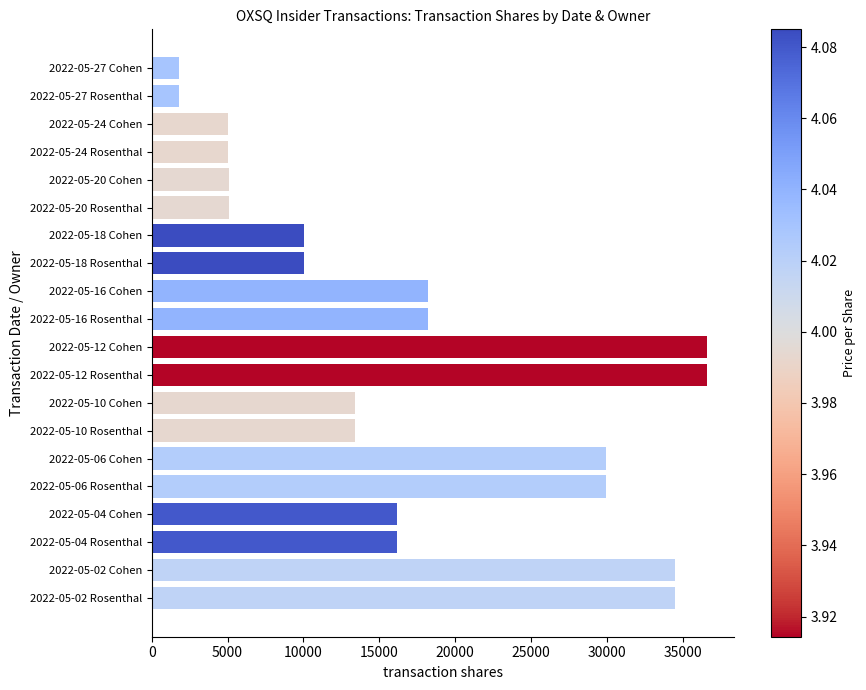

What is the difference between the maximum and second lowest values?

34801